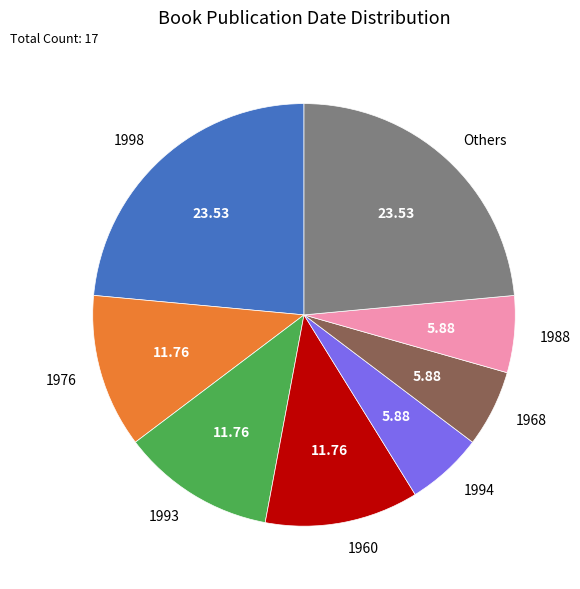

What is the ratio of the value at 1988 to the value at 1960?

0.5